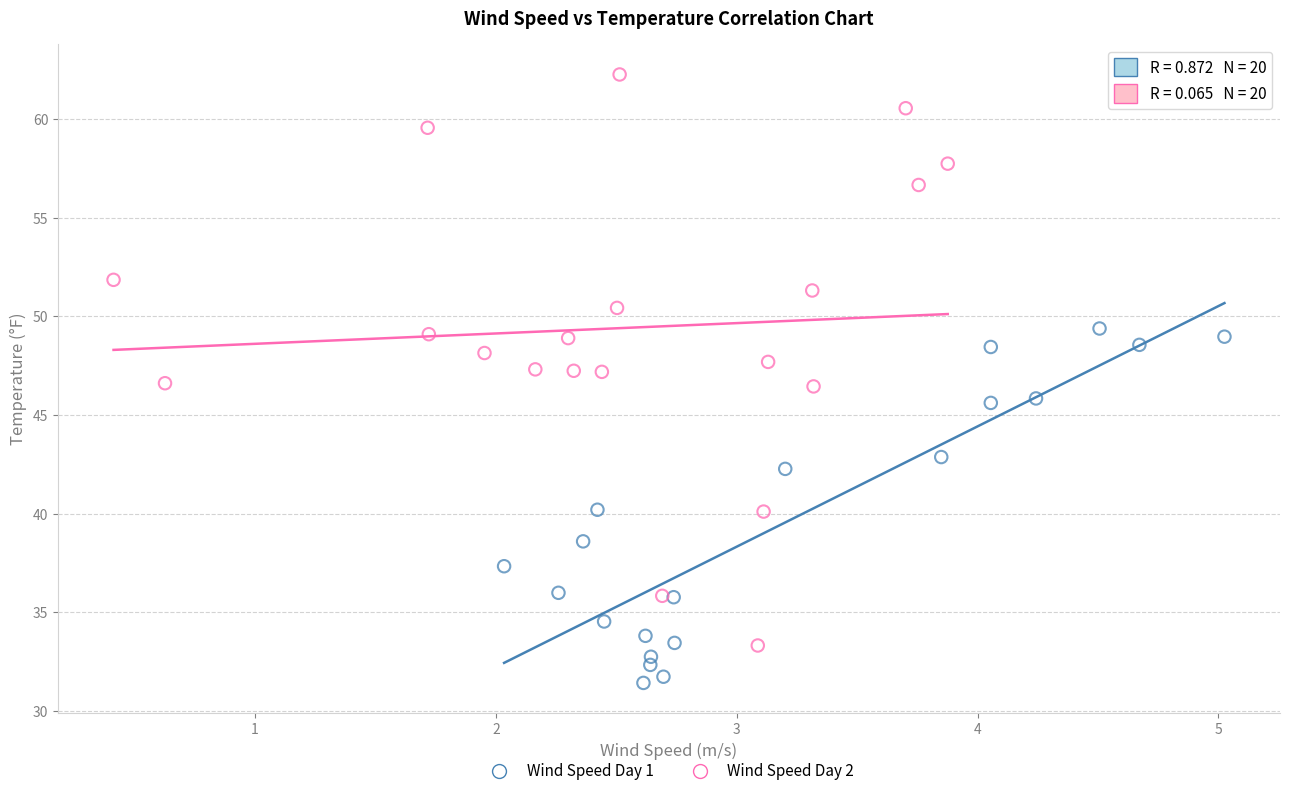

Which series contains the highest Y value?

Wind Speed Day 2